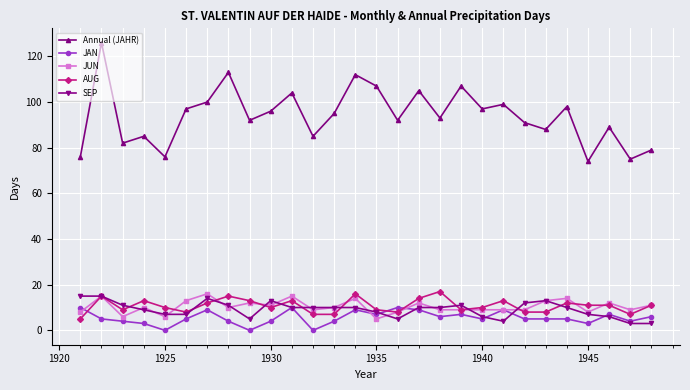

Which series has the largest total across all categories?

Annual (JAHR)